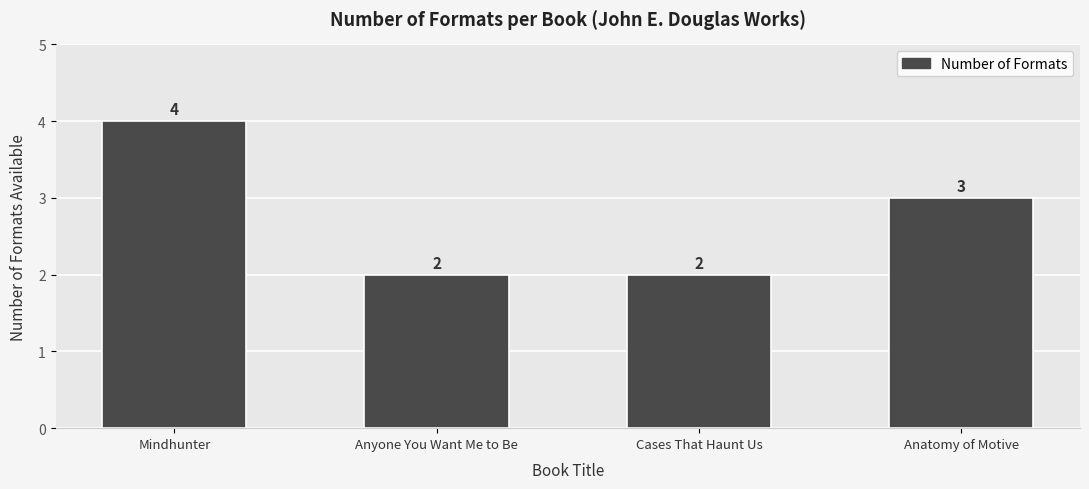

True or false: the data shows 6 at Mindhunter.

False